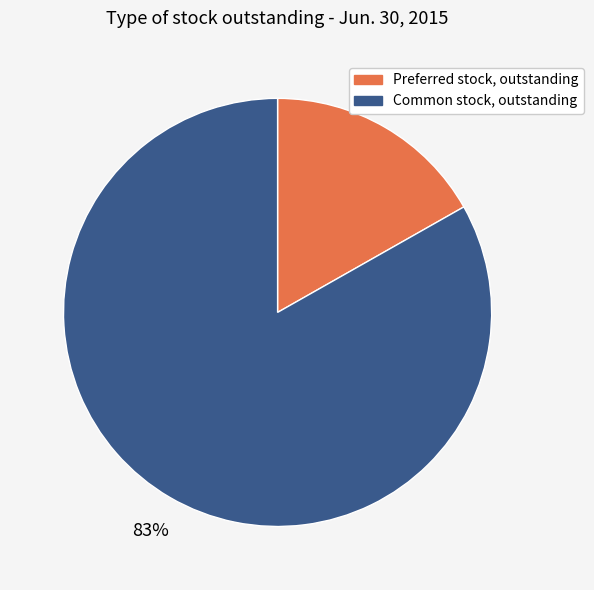

Between Common stock, outstanding and Preferred stock, outstanding, which is larger?

Common stock, outstanding